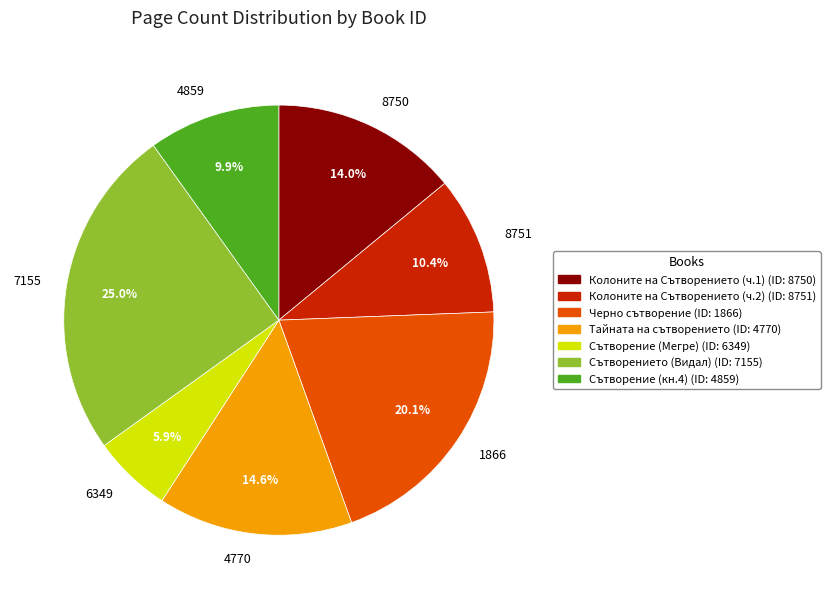

Between 8751 and 7155, which is larger?

7155